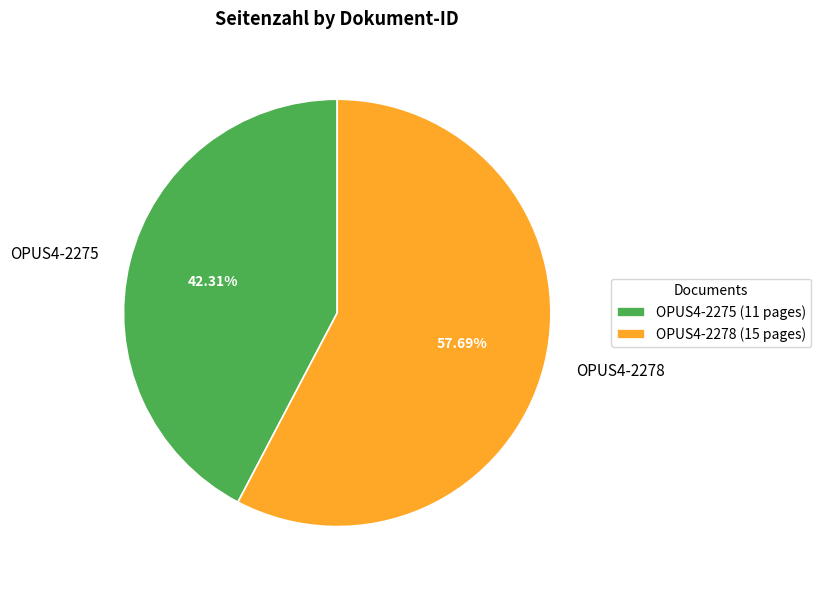

Is it true that OPUS4-2275 is 42% of the pie?

True